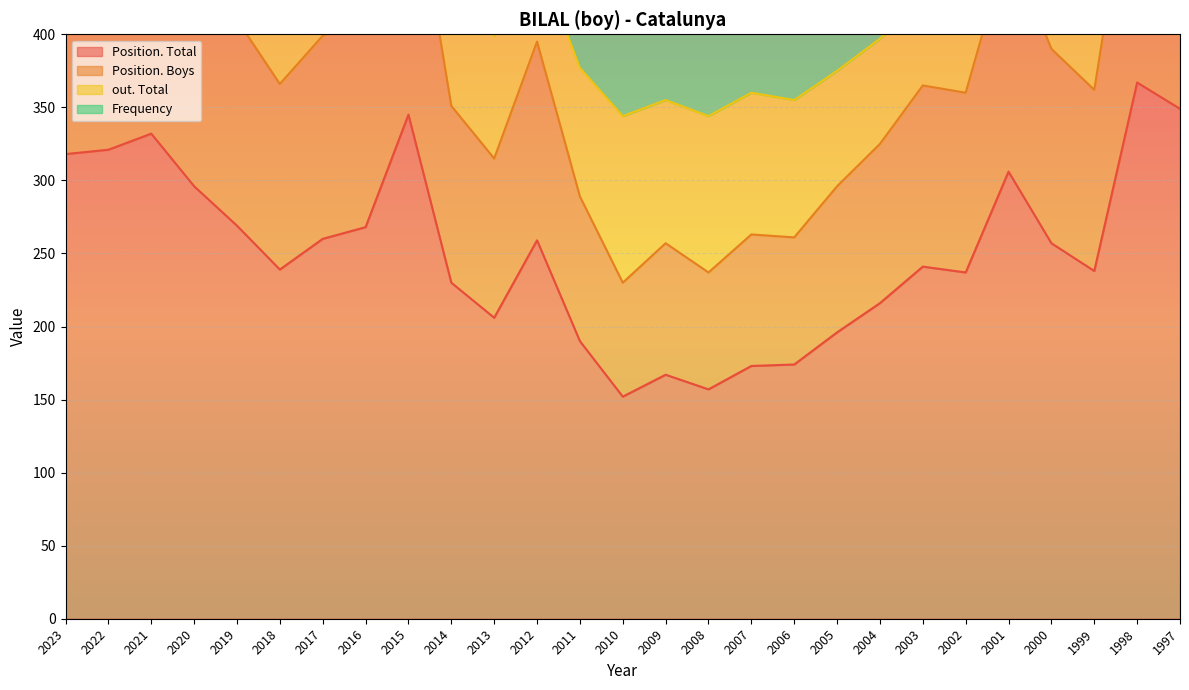

Which category has the highest value in the Position. Total series?

1998